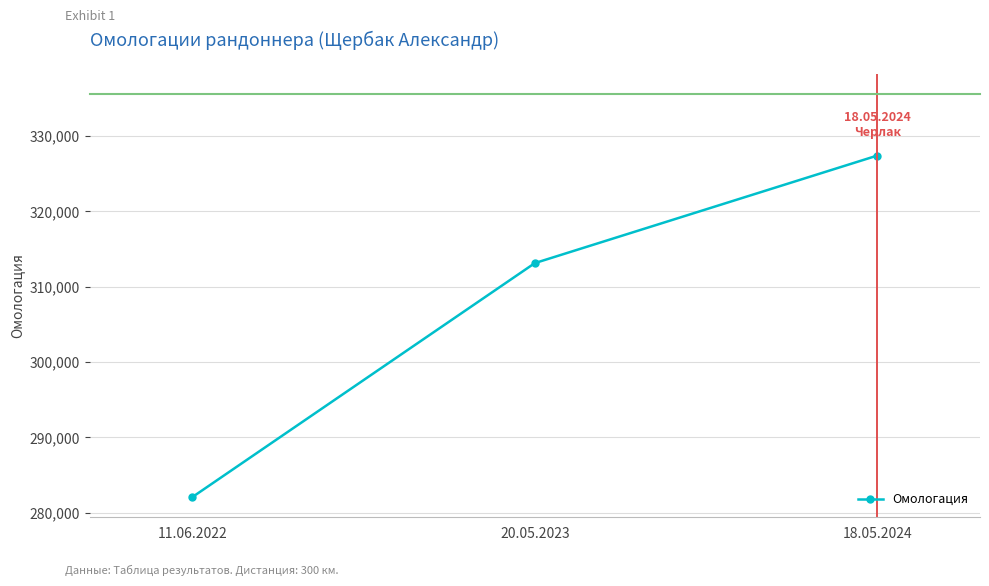

What value does the data have at 11.06.2022?

282093